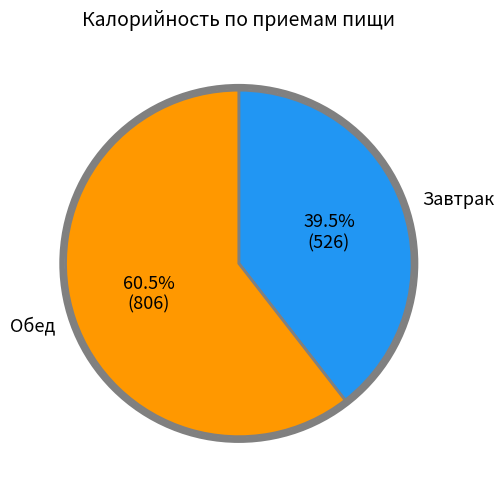

Is there a majority slice in this chart?

Yes